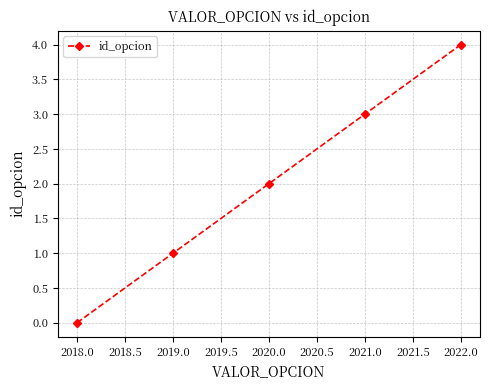

How many values are below 2?

2